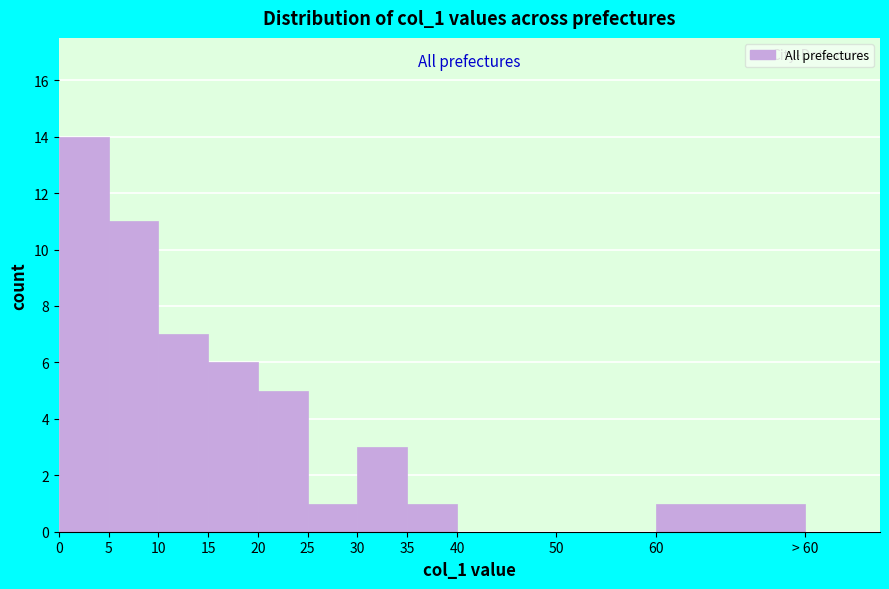

Reading left to right, extract all data points from this chart.

0=14	5=11	10=7	15=6	20=5	25=1	30=3	35=1	40=0	50=0	60=1